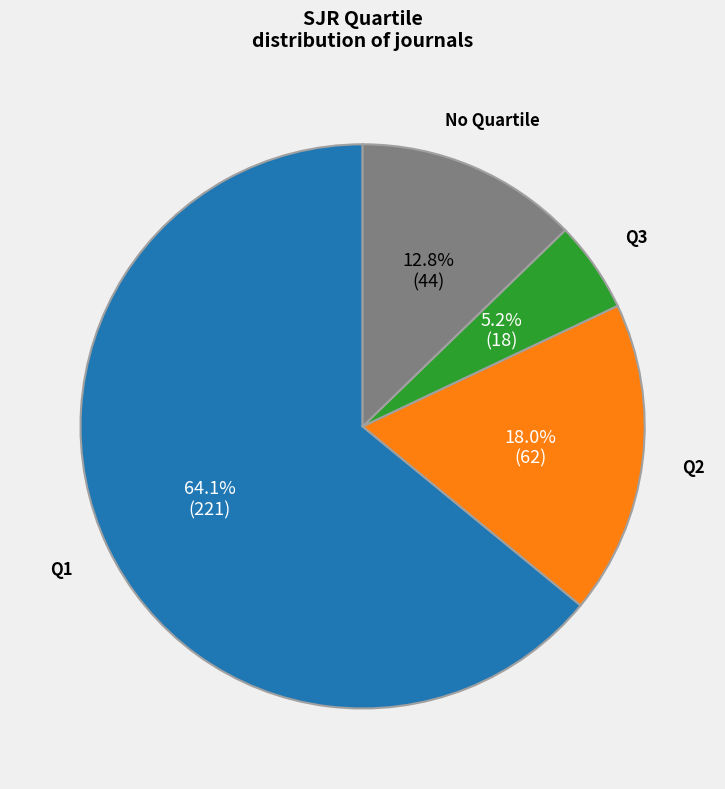

To the nearest percent, what percentage of the pie is Q1?

64%